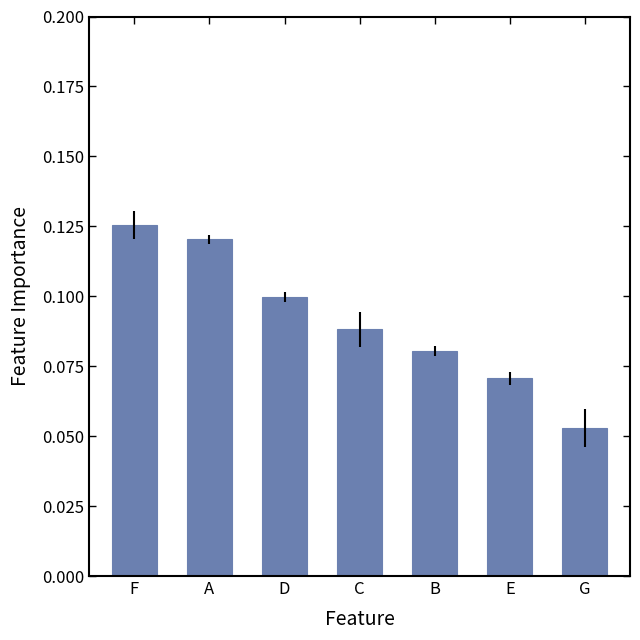

Rank the categories by value from lowest to highest.

G, E, B, C, D, A, F